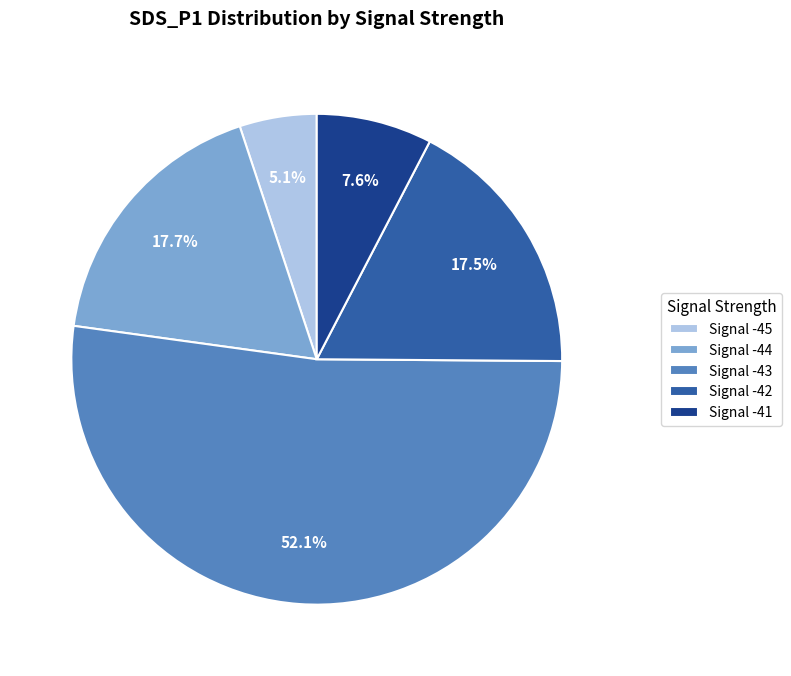

What is the ratio of the value at Signal -44 to the value at Signal -45?

3.5